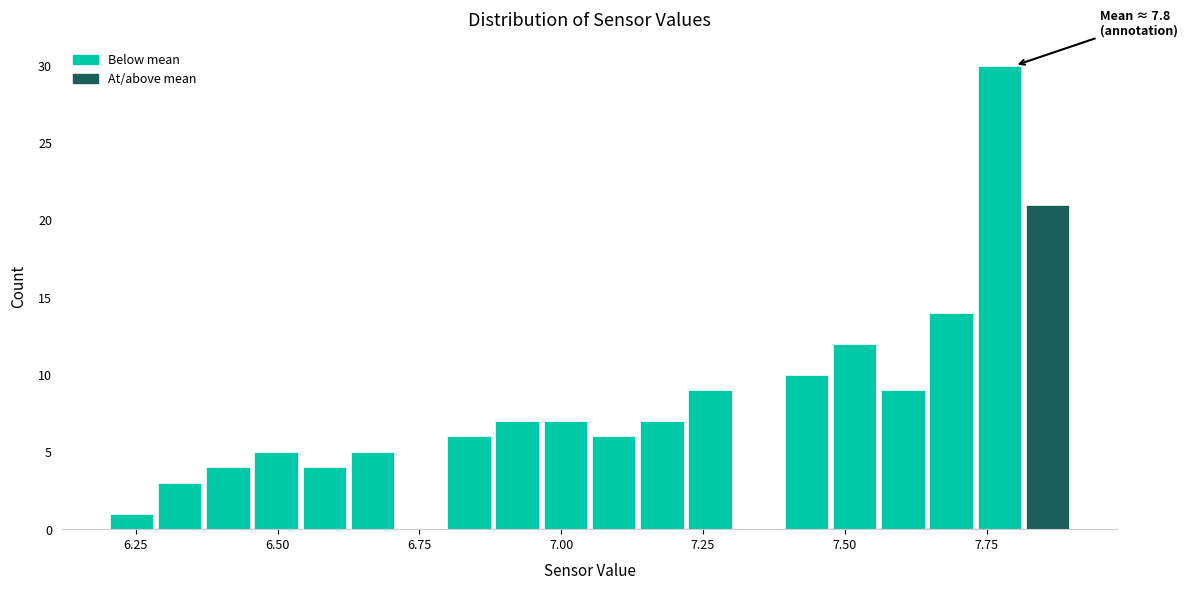

Read against the x-axis, roughly where is the centre of the tallest bar?

7.75